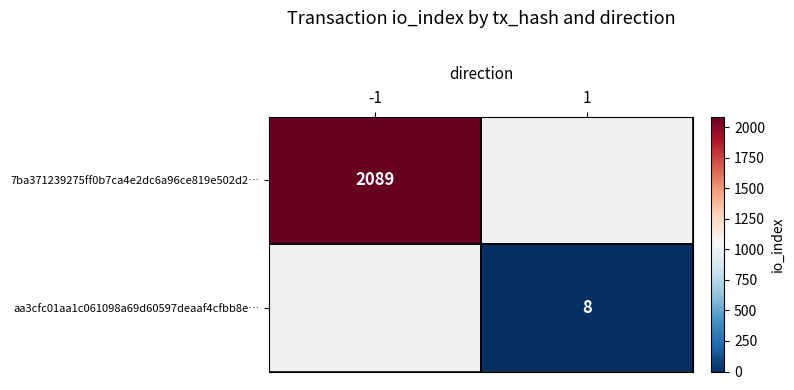

What is the greatest value displayed?

2089.0